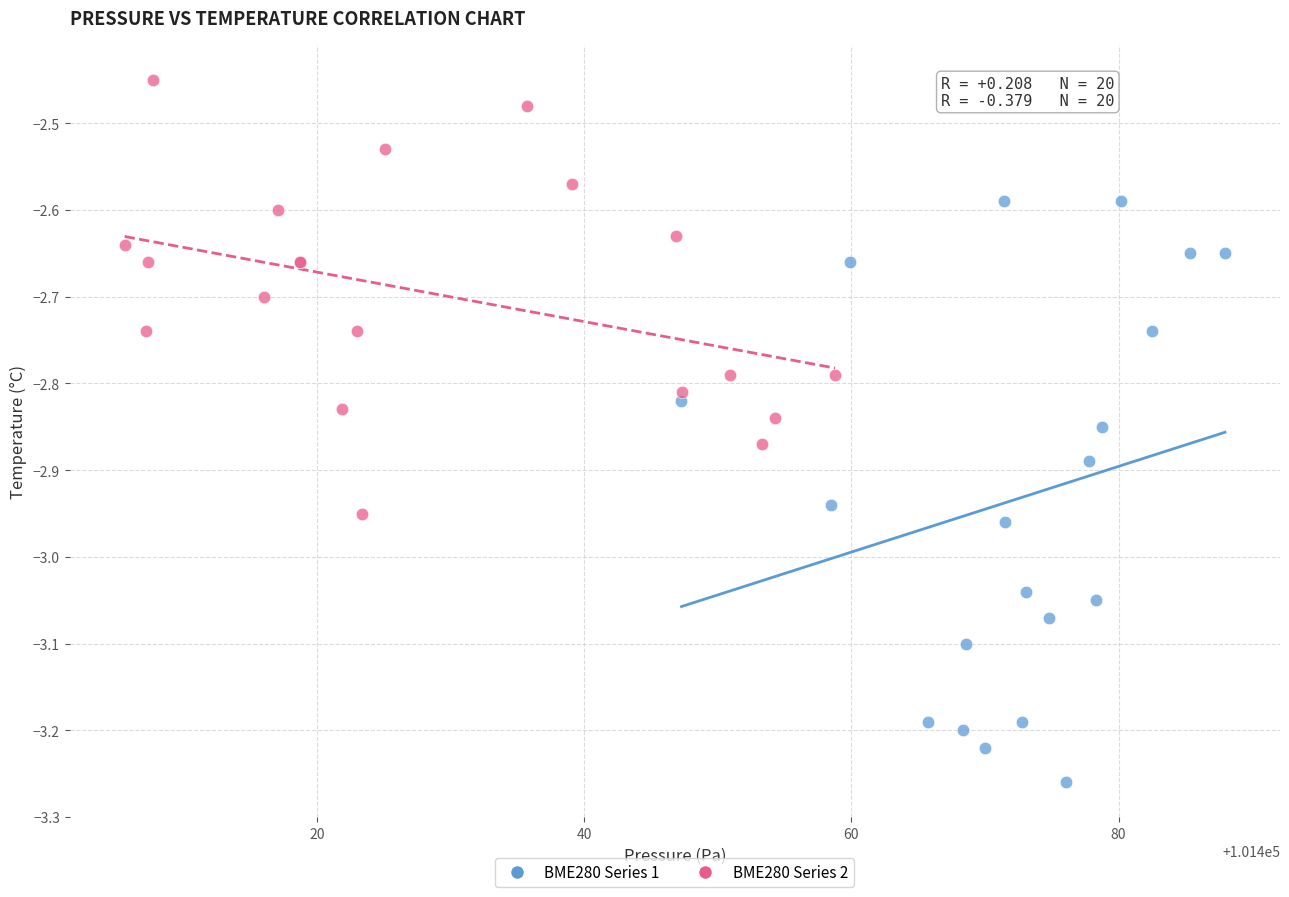

What are all the series names shown in the legend?

BME280 Series 1, BME280 Series 2